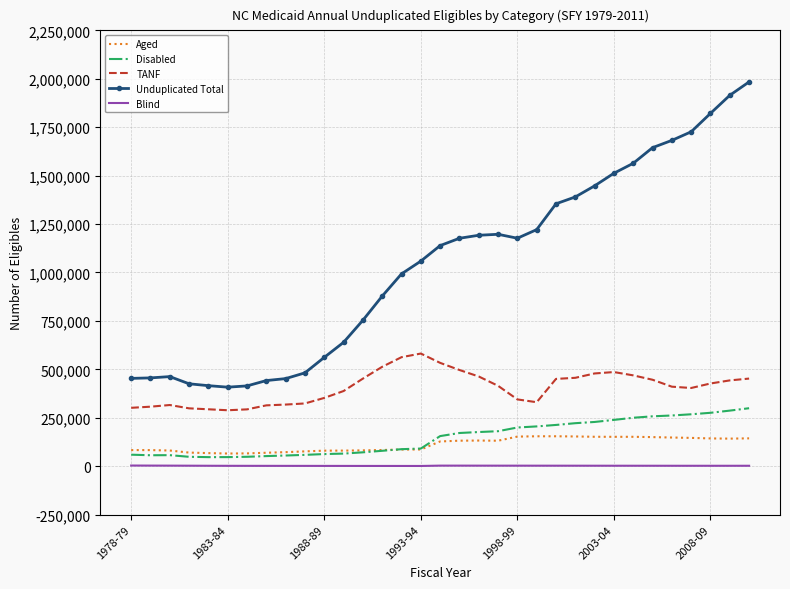

What is the highest value of the Aged series?

154284